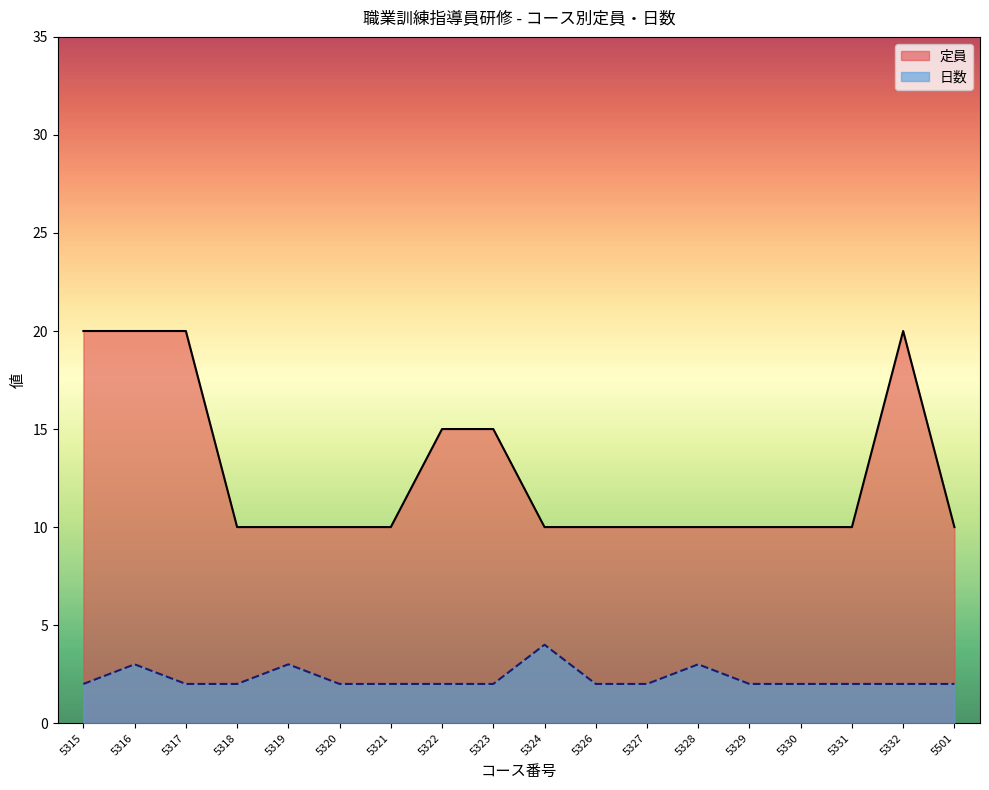

Is the value of 日数 at 5322 greater than the value of 定員 at 5318?

No